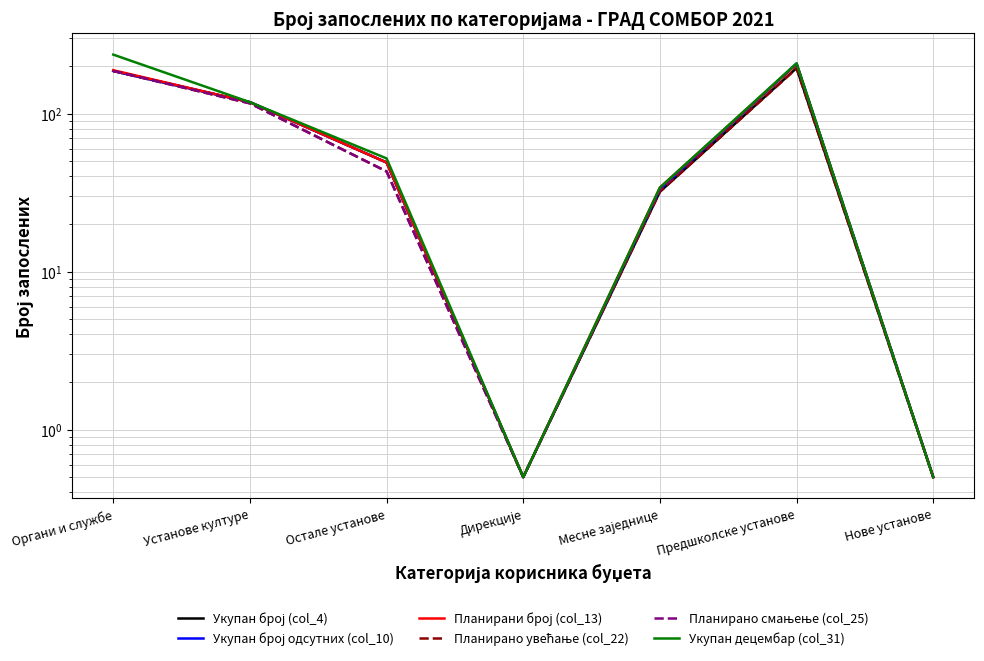

At which category does Укупан број одсутних (col_10) reach its first local peak?

Предшколске установе